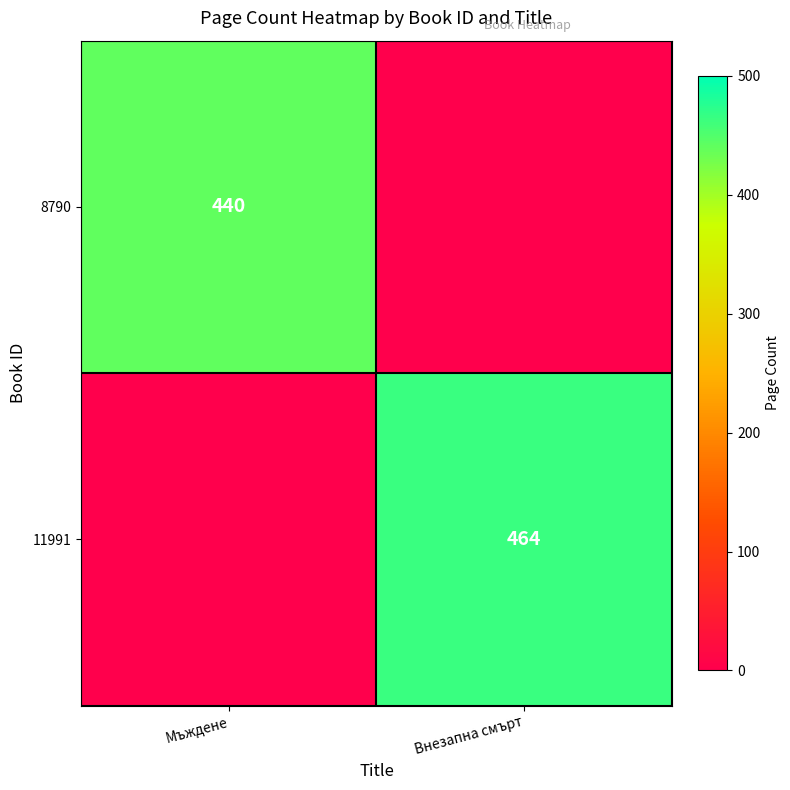

The value of 8790 at Мъждене is 440. True or false?

True